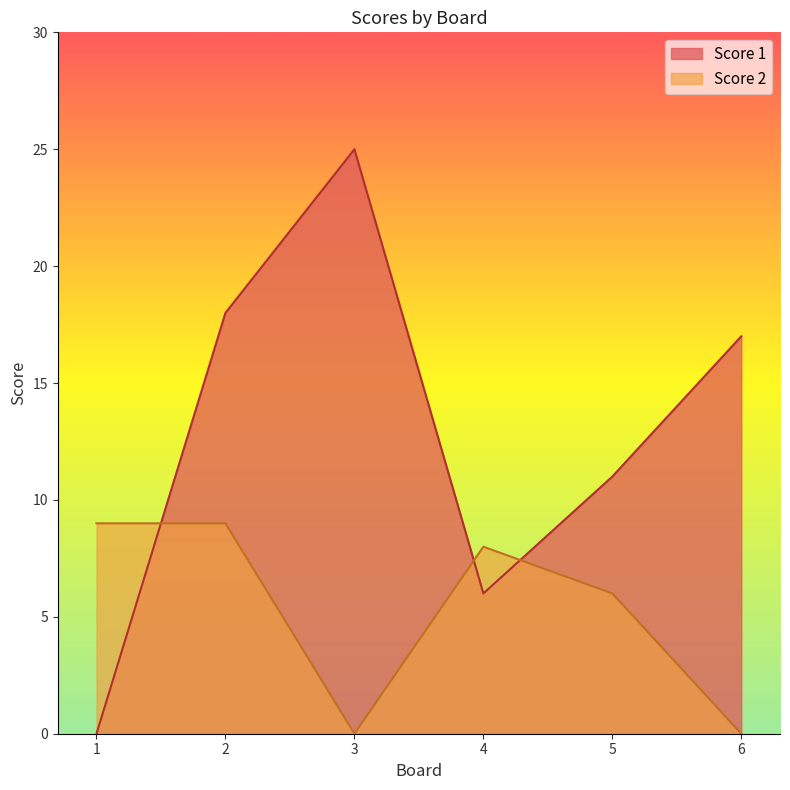

How many intersections are there between Score 1 and Score 2?

3